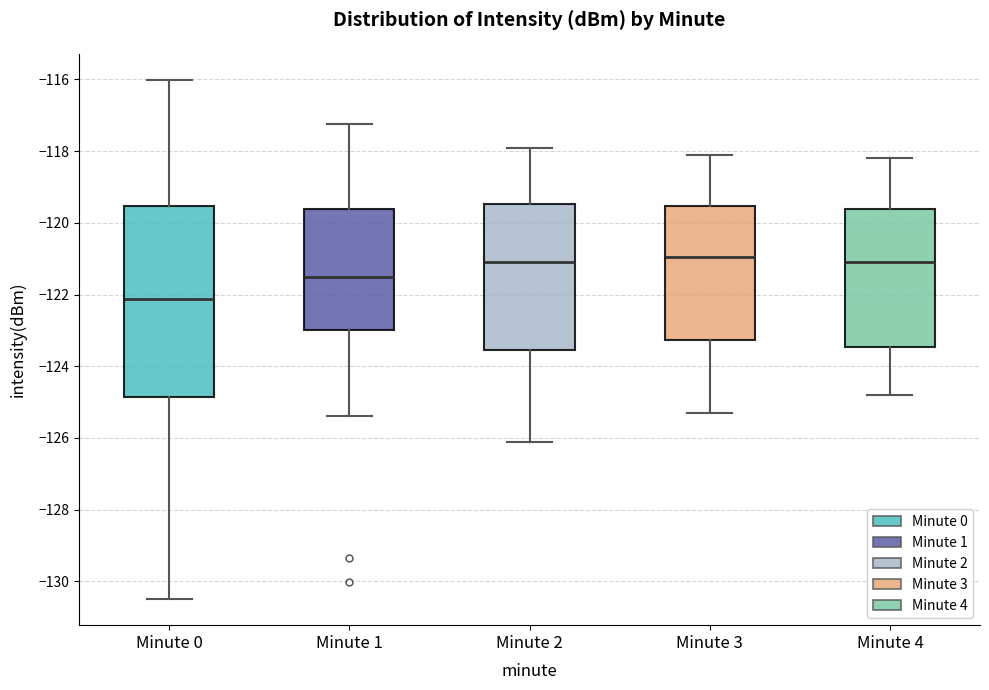

Reading left to right, transcribe this box plot: for each box, give where its median line is, the range the box spans, and where its two whiskers end, as read against the y-axis. The values are not printed on the chart, so give them approximately, as read against the axis.

Minute 0: median -122.2, box -124.8 to -119.6, whiskers -130.4 to -116.0
Minute 1: median -121.4, box -123.0 to -119.6, whiskers -125.4 to -117.2
Minute 2: median -121.0, box -123.6 to -119.4, whiskers -126.0 to -117.8
Minute 3: median -121.0, box -123.2 to -119.6, whiskers -125.2 to -118.0
Minute 4: median -121.0, box -123.4 to -119.6, whiskers -124.8 to -118.2